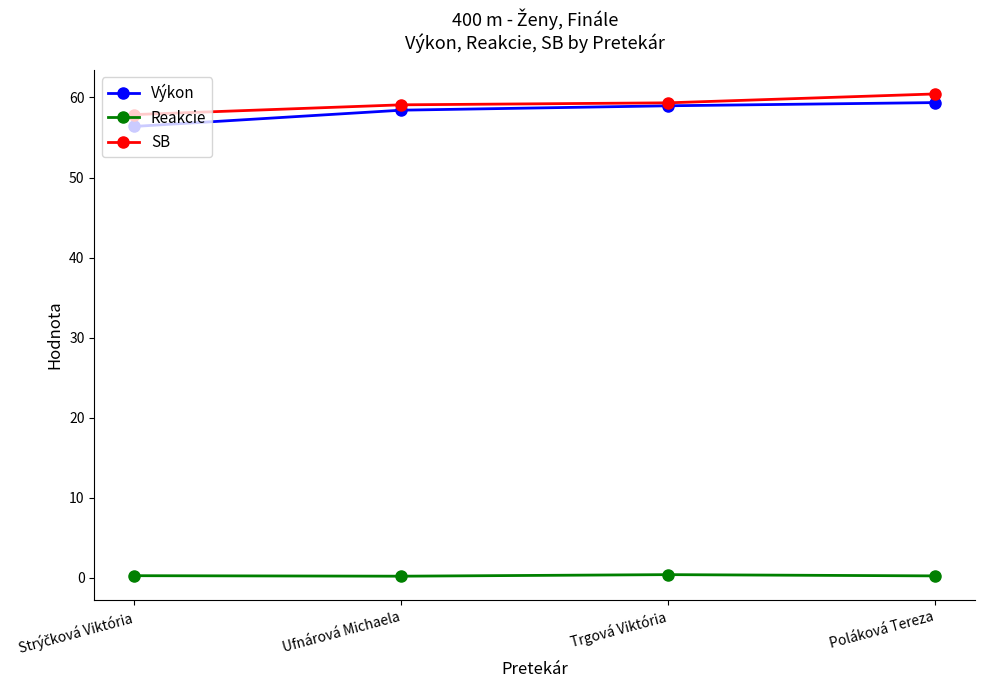

What is the spread (max minus min) of values at Trgová Viktória?

58.9